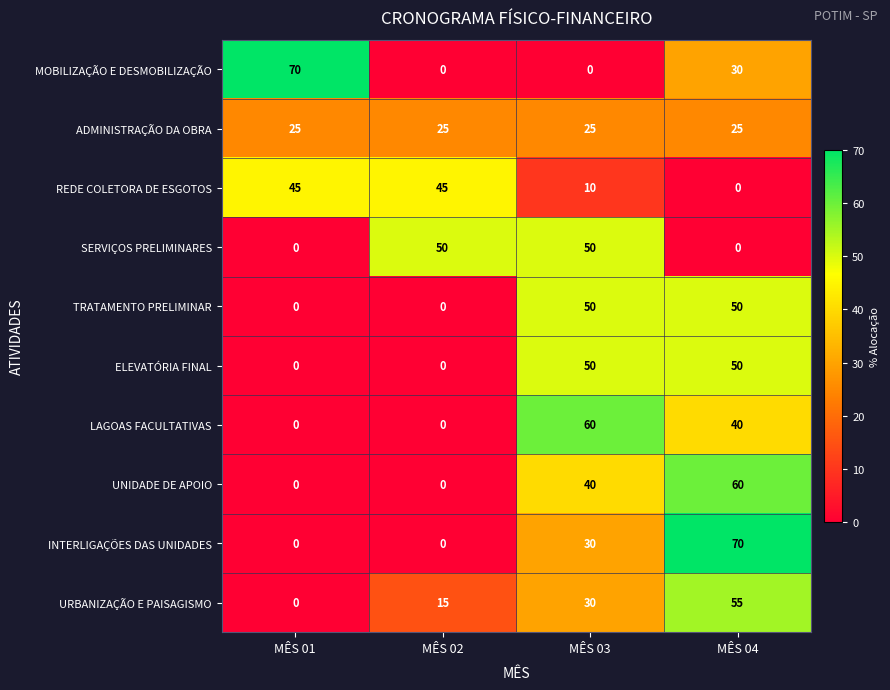

How many data points does each series have?

4